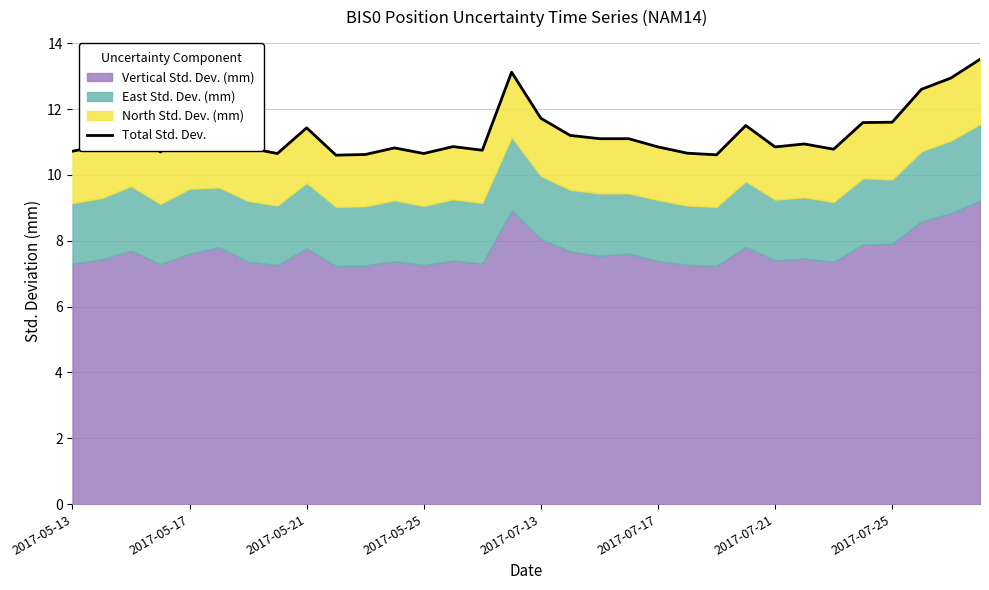

The chart shows a value of 20.0 at 2017-07-13. True or false?

False